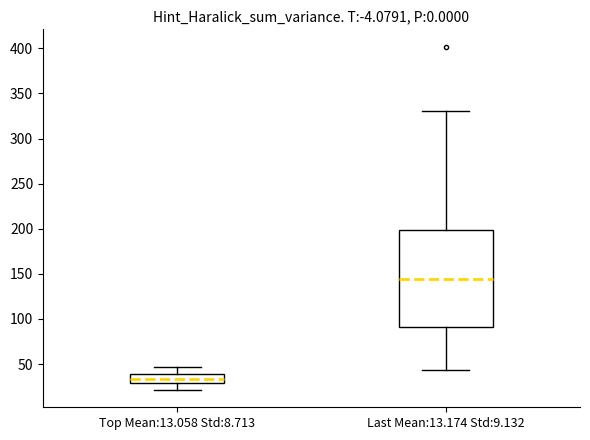

Which box has the lowest median line?

Top Mean:13.058 Std:8.713